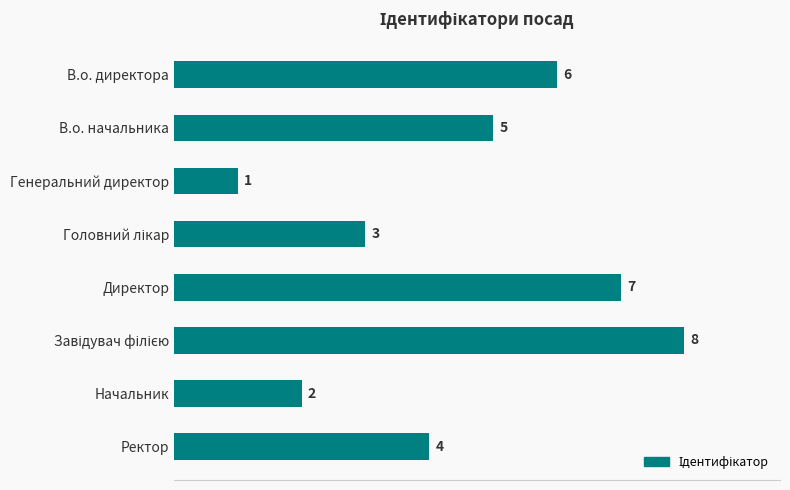

Is it true that the value at Начальник is 3?

False